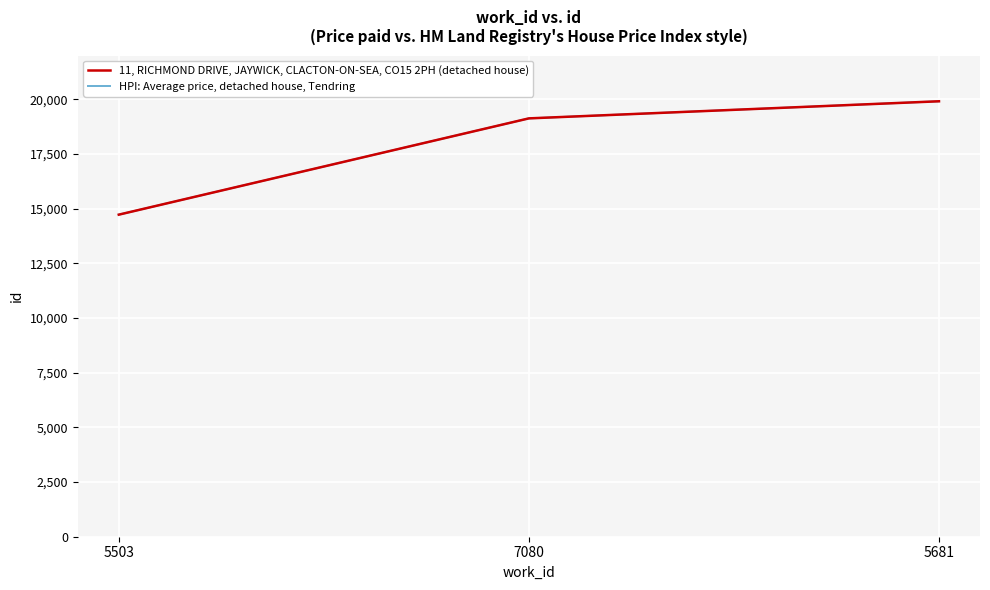

Reading left to right, extract all data points from this chart.

11, RICHMOND DRIVE, JAYWICK, CLACTON-ON-SEA, CO15 2PH (detached house): 5503=14726	7080=19128	5681=19910
HPI: Average price, detached house, Tendring: 5503=14726	7080=19128	5681=19910